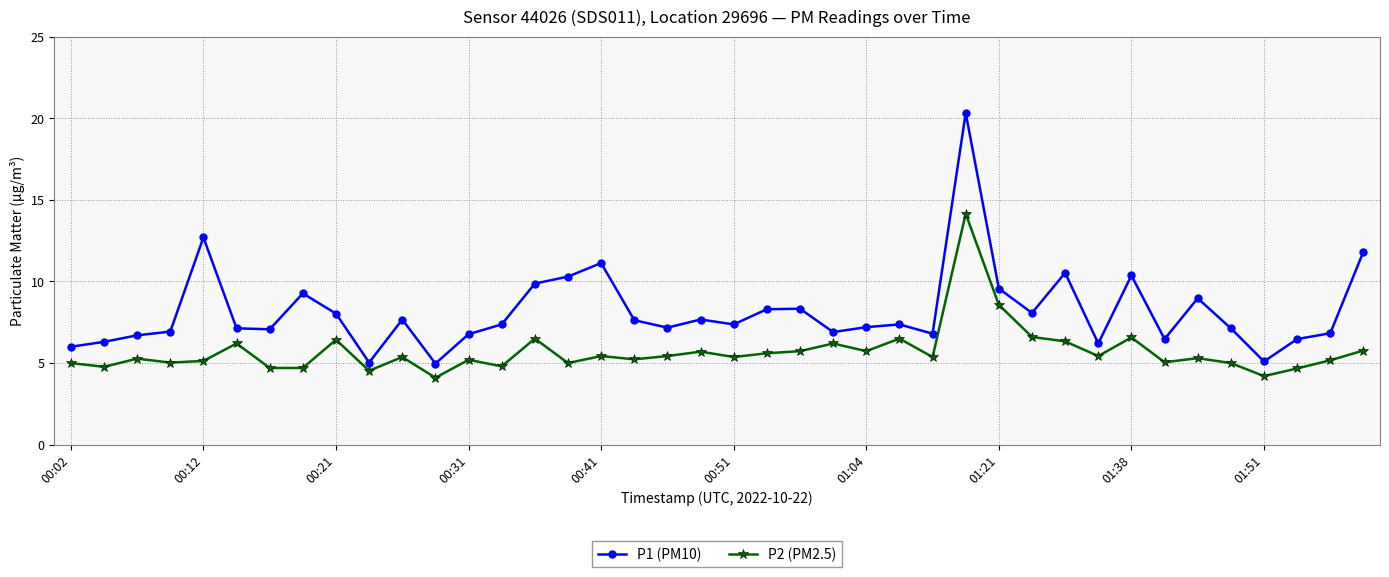

How many lines are shown in the chart?

2